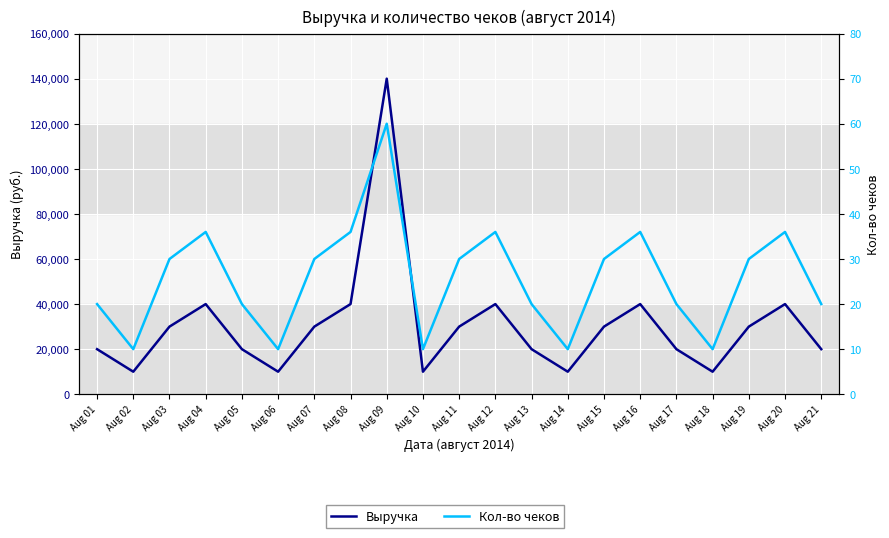

How many distinct data groups are displayed?

2